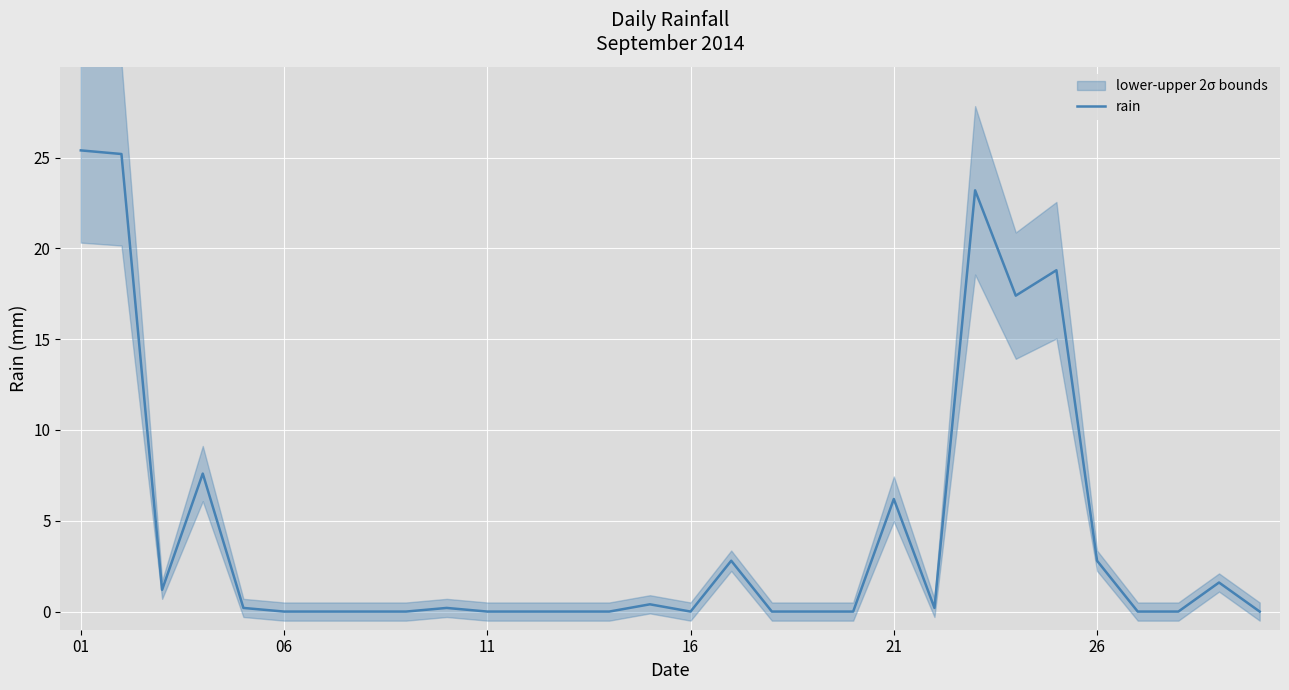

What is the maximum value shown in the chart?

25.4